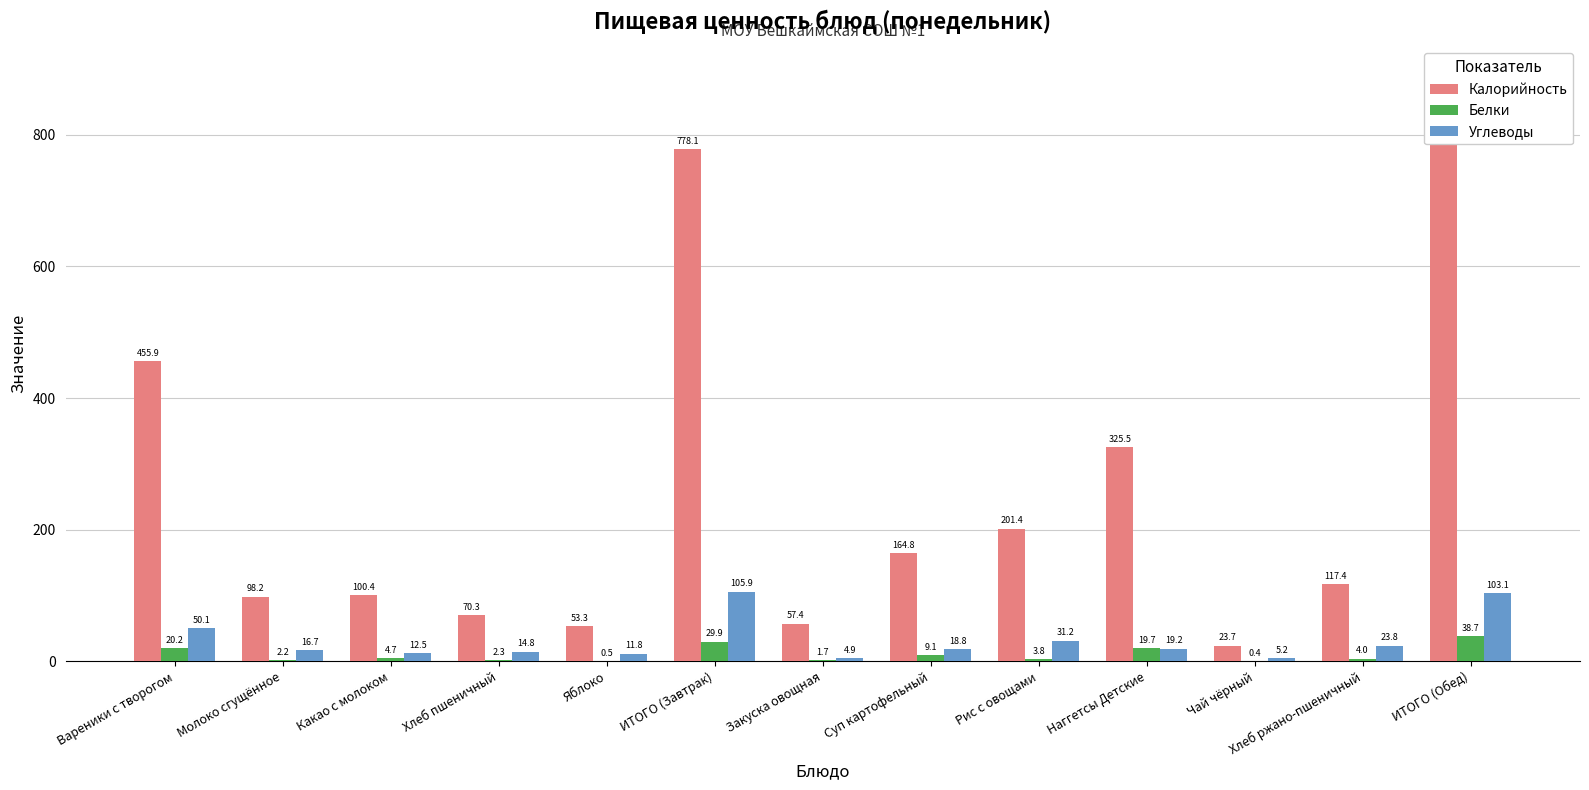

List the series in order of their peak value, highest first.

Калорийность, Углеводы, Белки